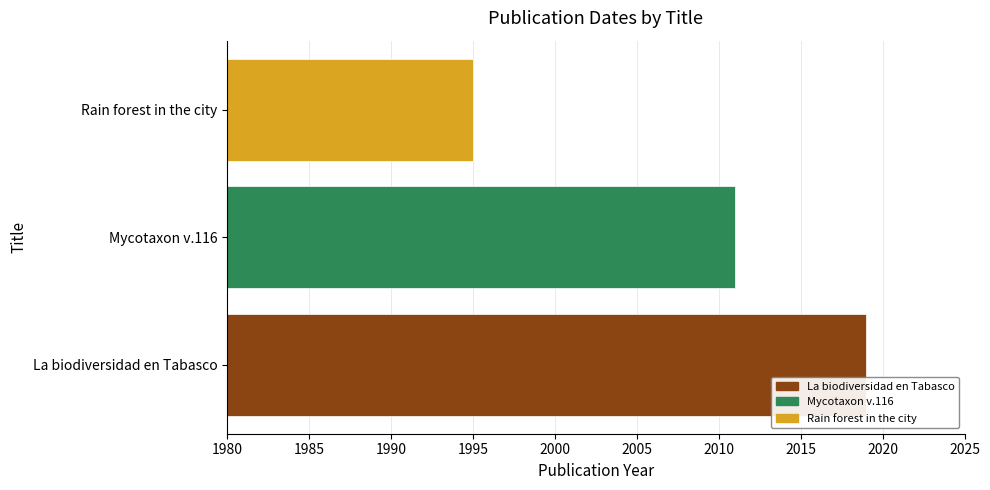

What is the minimum value shown in the chart?

1995